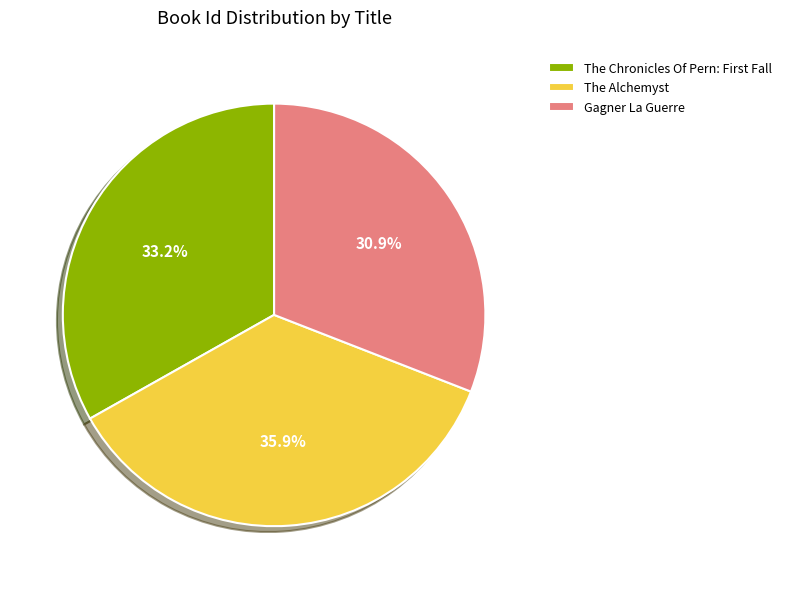

Rank the categories by value from lowest to highest.

Gagner La Guerre, The Chronicles Of Pern: First Fall, The Alchemyst